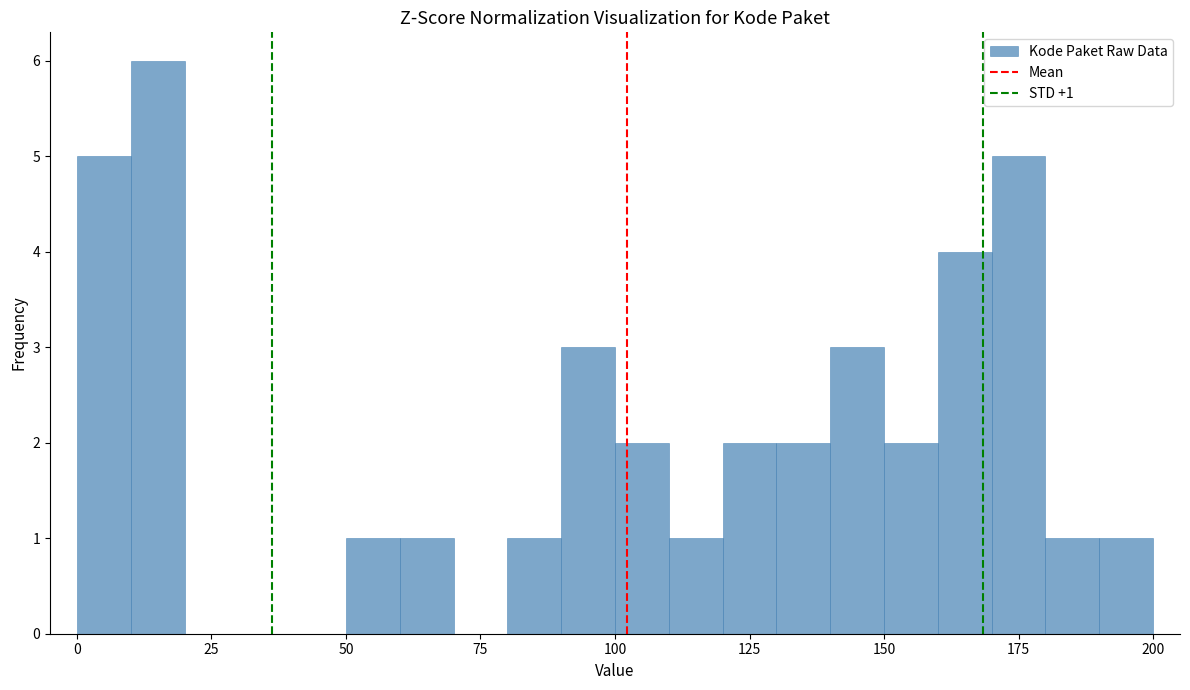

Read against the x-axis, roughly where is the centre of the tallest bar?

15